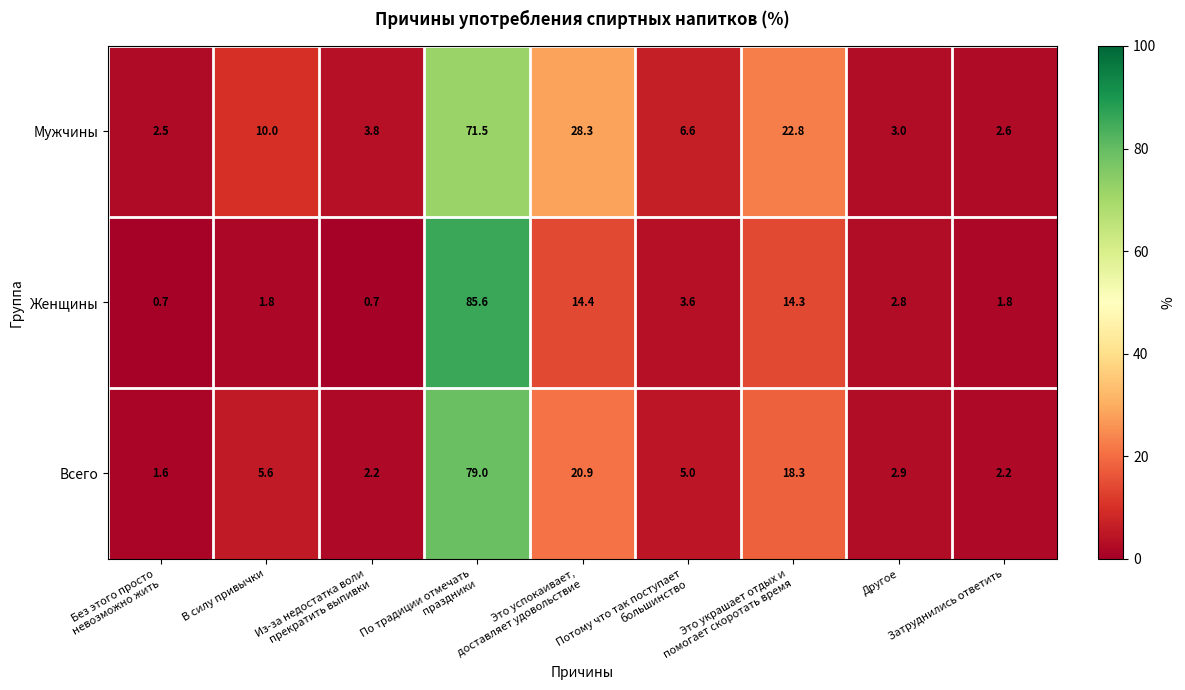

Which series has the largest total across all categories?

Мужчины